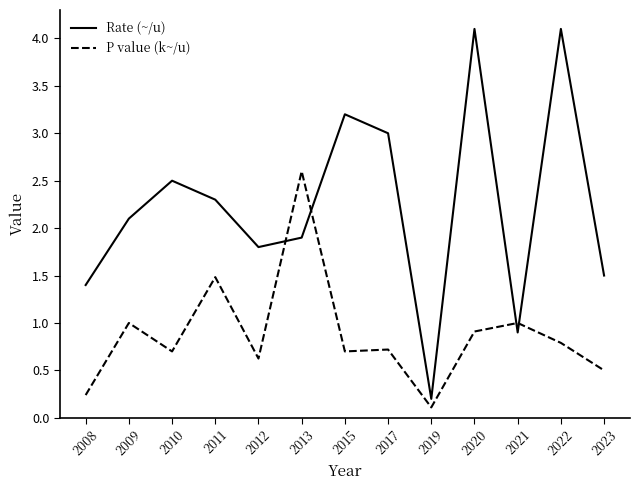

Between which two adjacent categories do Rate (~/u) and P value (k~/u) first intersect?

2012 and 2013